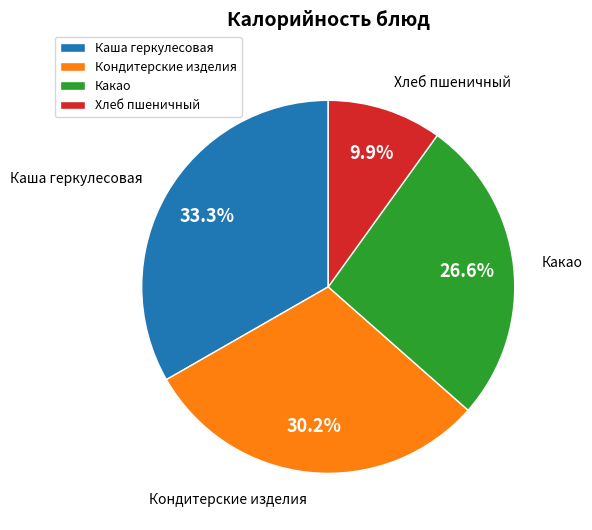

Approximately how many times larger is the value at Какао compared to Хлеб пшеничный?

2.7